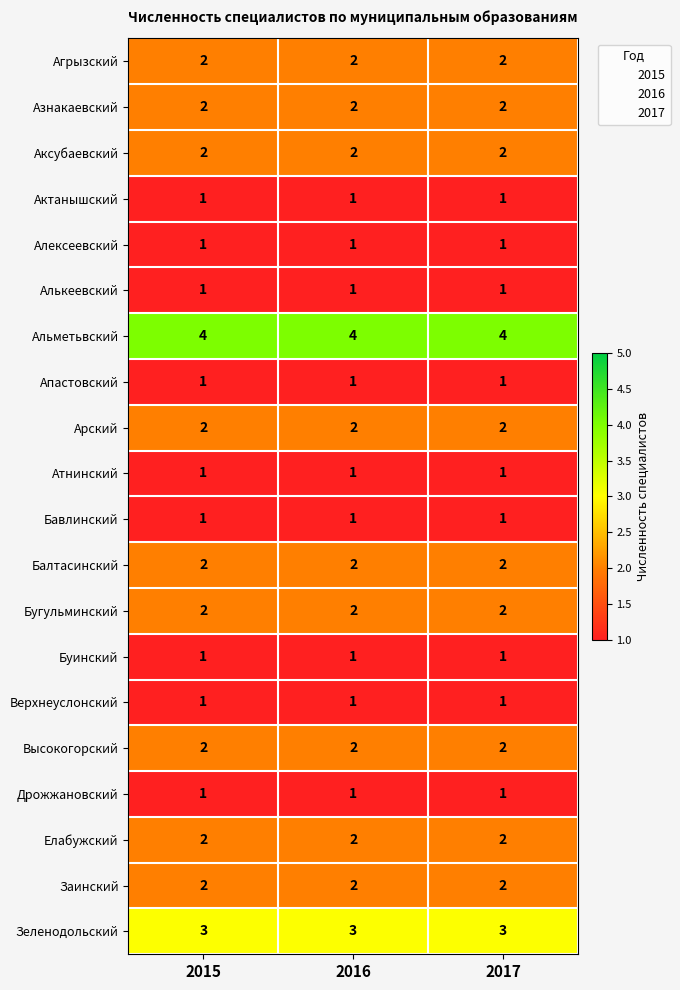

What is the difference between the highest and lowest values at 2017?

3